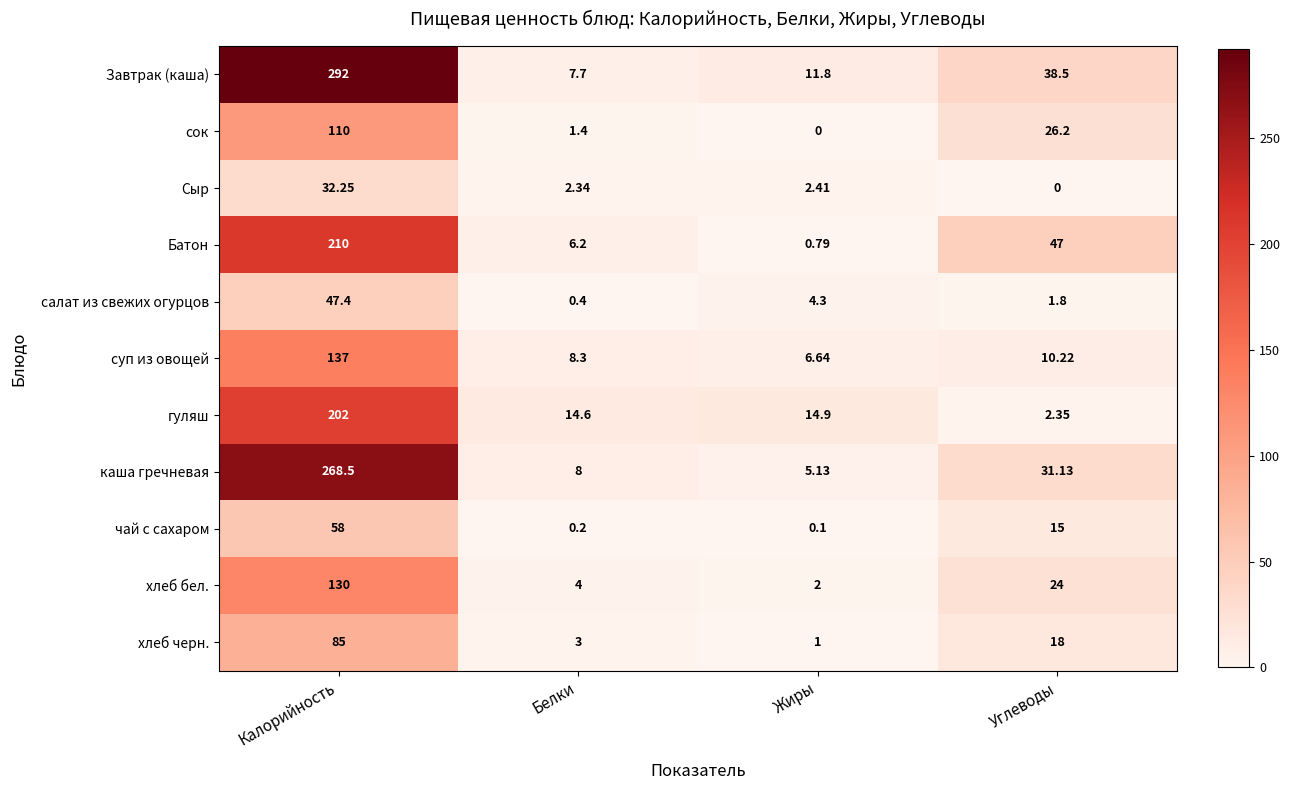

Rank the categories by салат из свежих огурцов value from highest to lowest.

Калорийность, Жиры, Углеводы, Белки